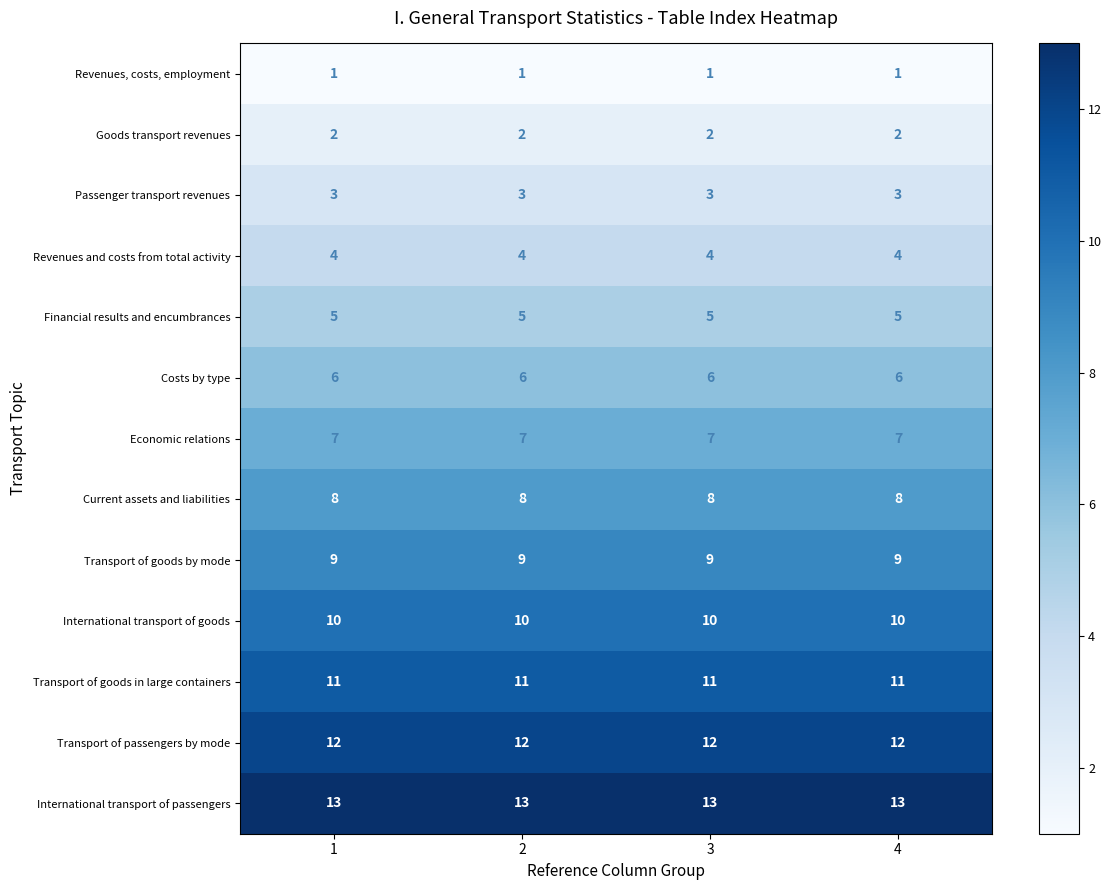

Rank the series by their maximum value, from highest to lowest.

International transport of passengers, Transport of passengers by mode, Transport of goods in large containers, International transport of goods, Transport of goods by mode, Current assets and liabilities, Economic relations, Costs by type, Financial results and encumbrances, Revenues and costs from total activity, Passenger transport revenues, Goods transport revenues, Revenues, costs, employment